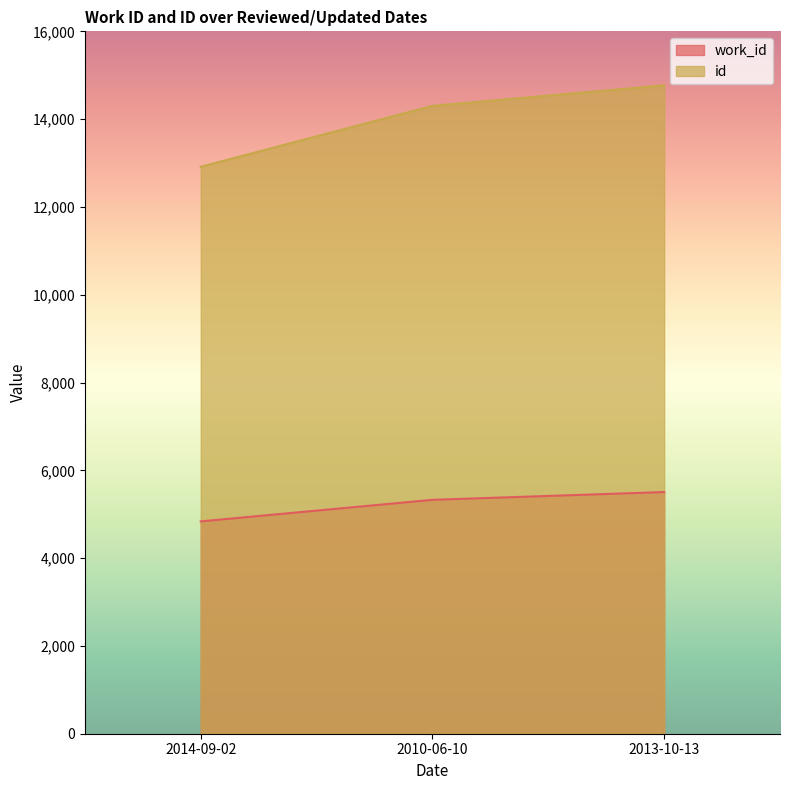

What is the label of the 1st point from the right?

2013-10-13